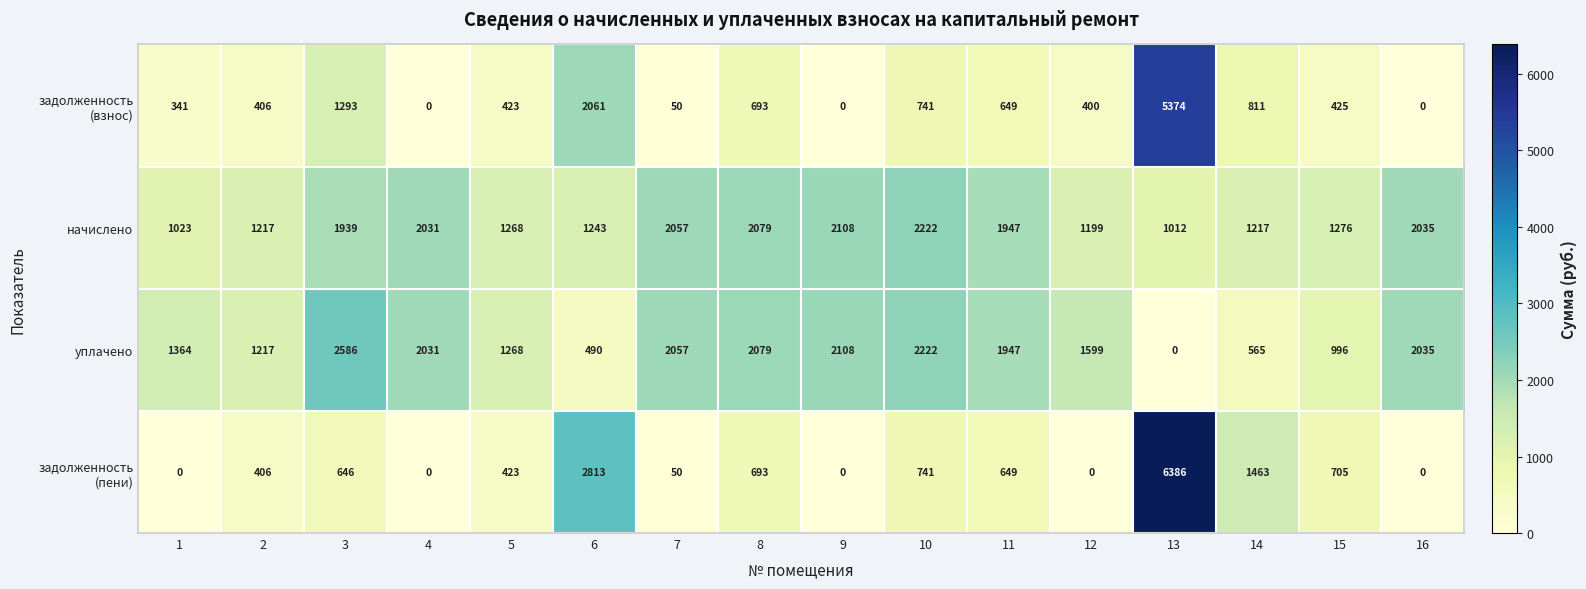

What is the difference between the highest and lowest values at 2?

811